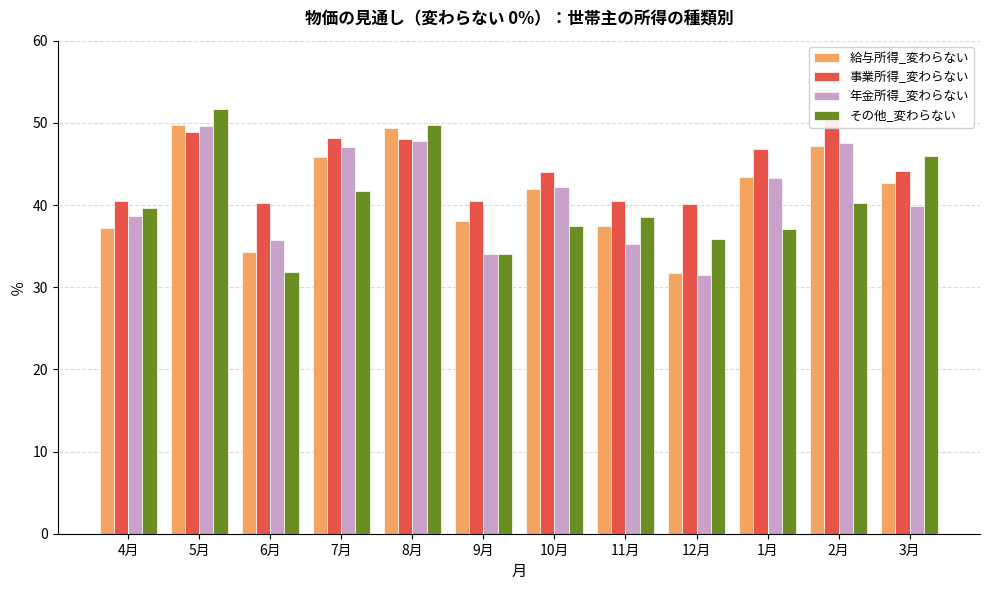

What is the total value across all series at 12月?

139.2